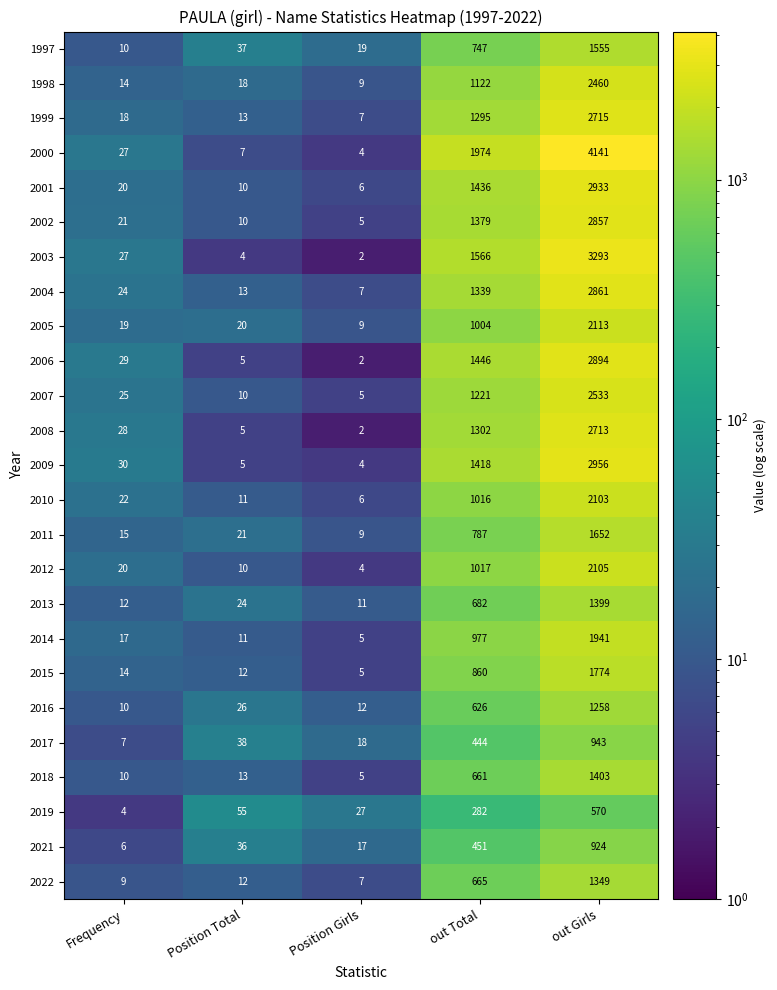

At which label is 2010 closest to 1054?

out Total